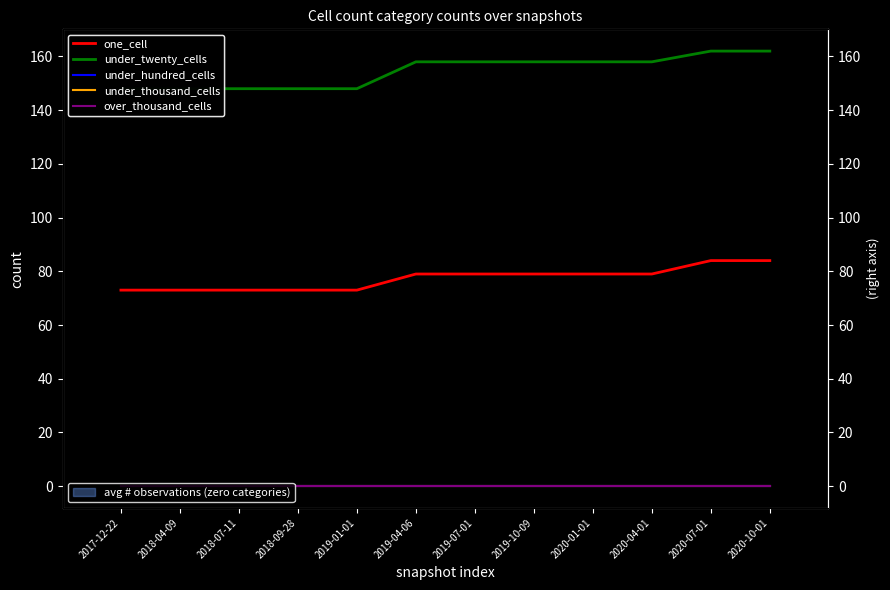

Reading right to left, what are all the values shown in this chart?

one_cell: 84	84	79	79	79	79	79	73	73	73	73	73
under_twenty_cells: 162	162	158	158	158	158	158	148	148	148	148	148
under_hundred_cells: 0	0	0	0	0	0	0	0	0	0	0	0
under_thousand_cells: 0	0	0	0	0	0	0	0	0	0	0	0
over_thousand_cells: 0	0	0	0	0	0	0	0	0	0	0	0
avg # observations (zero categories): 0	0	0	0	0	0	0	0	0	0	0	0